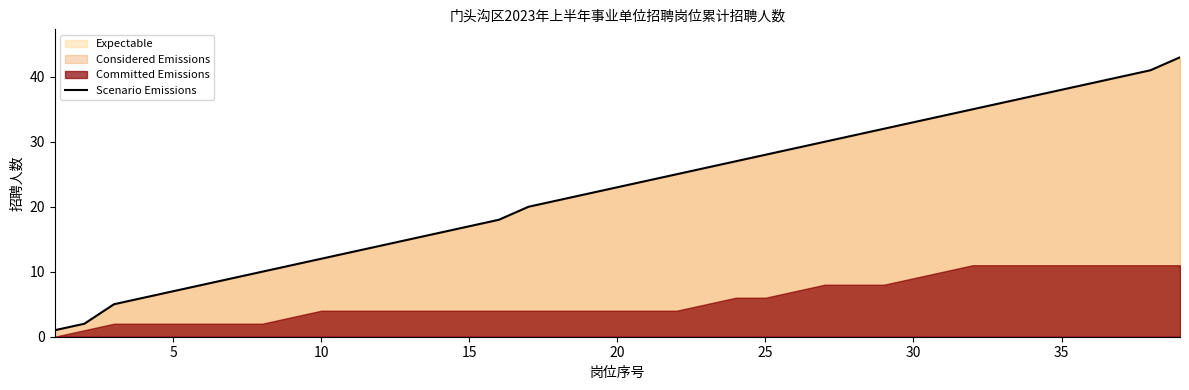

What is the difference between the maximum and second lowest values?

41